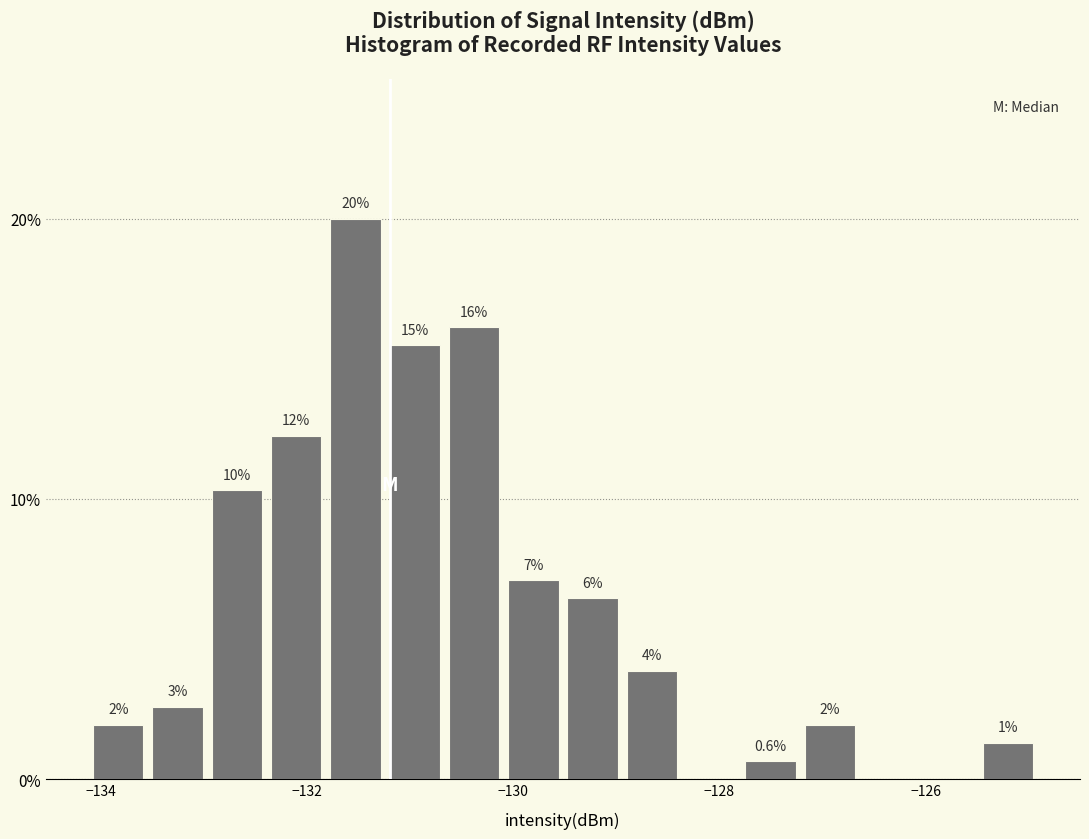

Around what value on the x-axis is the tallest bar? Give the approximate position of its centre, as read against the axis.

-131.6